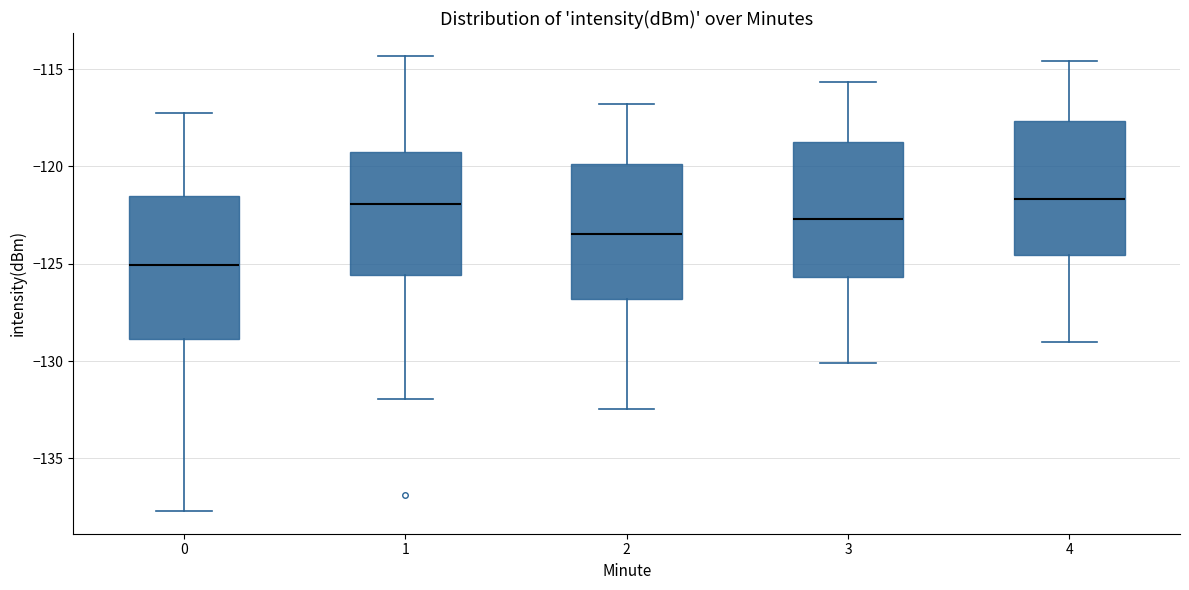

Which box has the lowest median line?

0